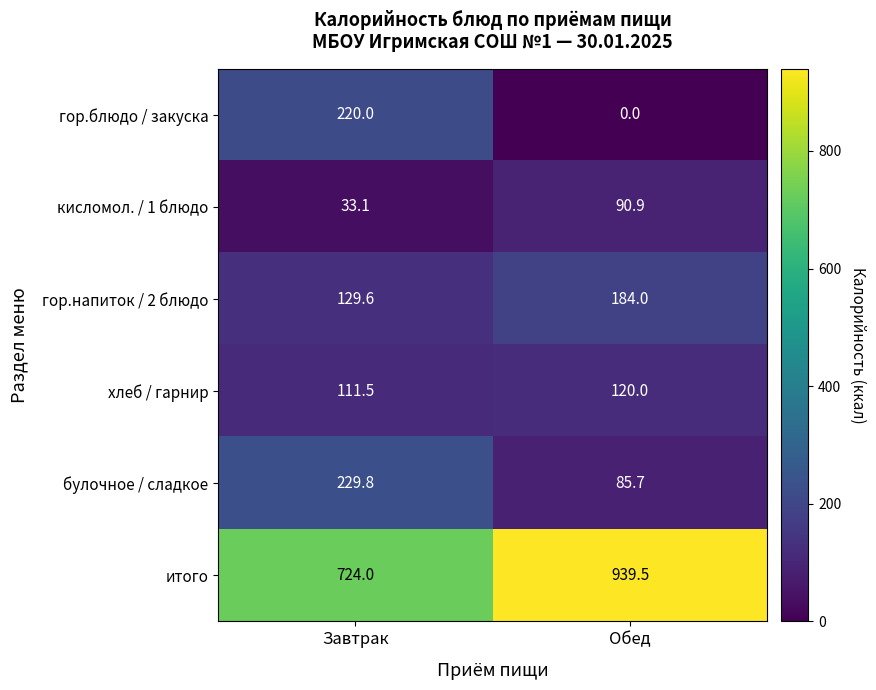

Where is кисломол. / 1 блюдо nearest to the value 62?

Завтрак